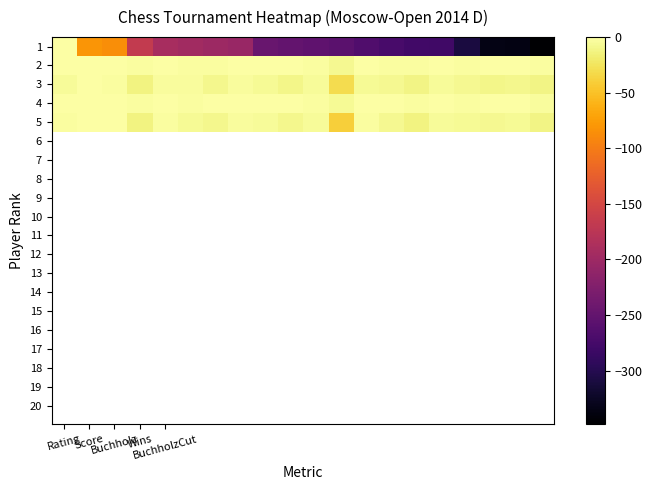

How many categories are shown in the chart?

20